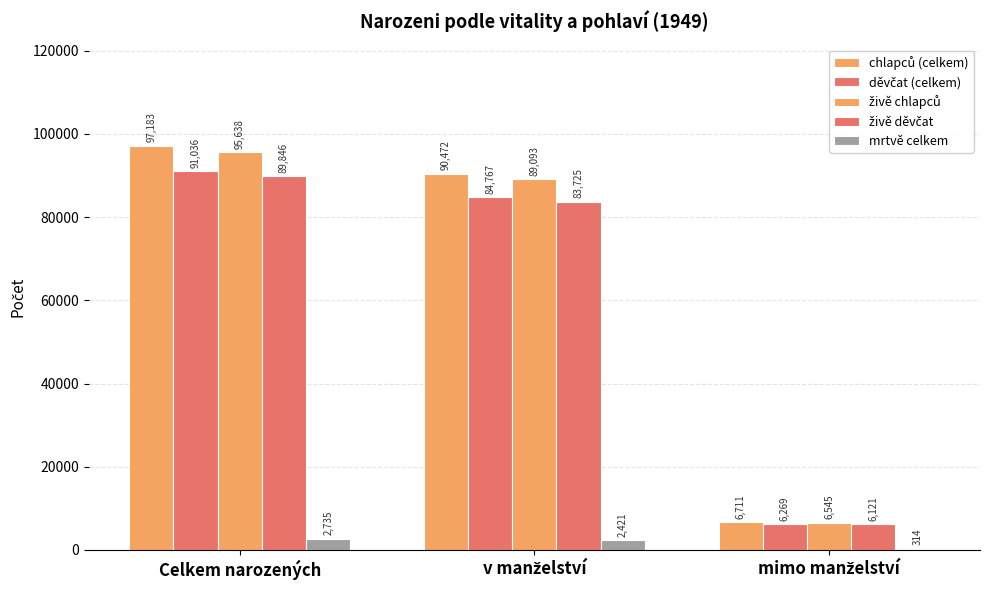

Are the bars horizontal?

No